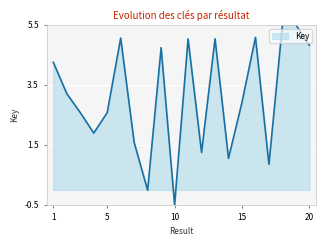

What is the difference between the maximum and second lowest values?

5.5